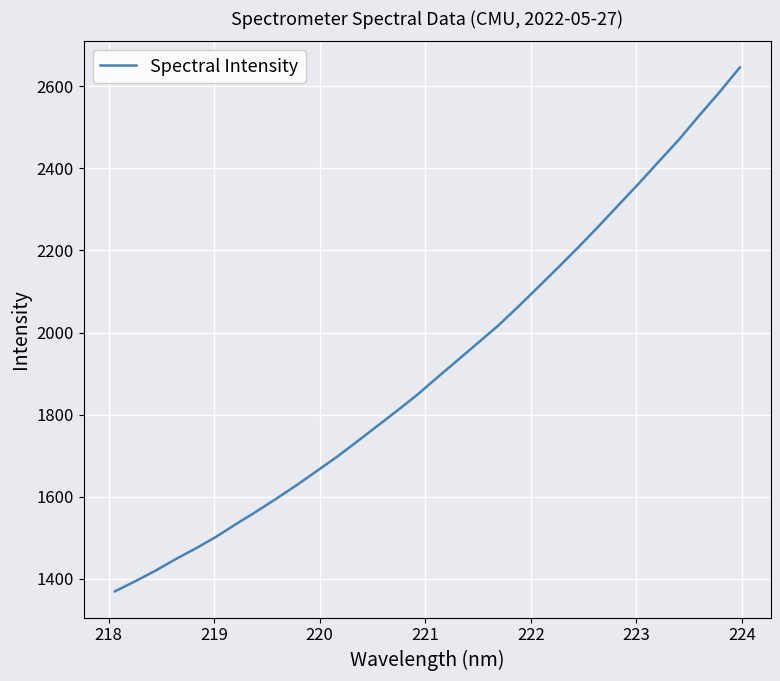

What is the difference between the maximum and minimum values?

1276.5